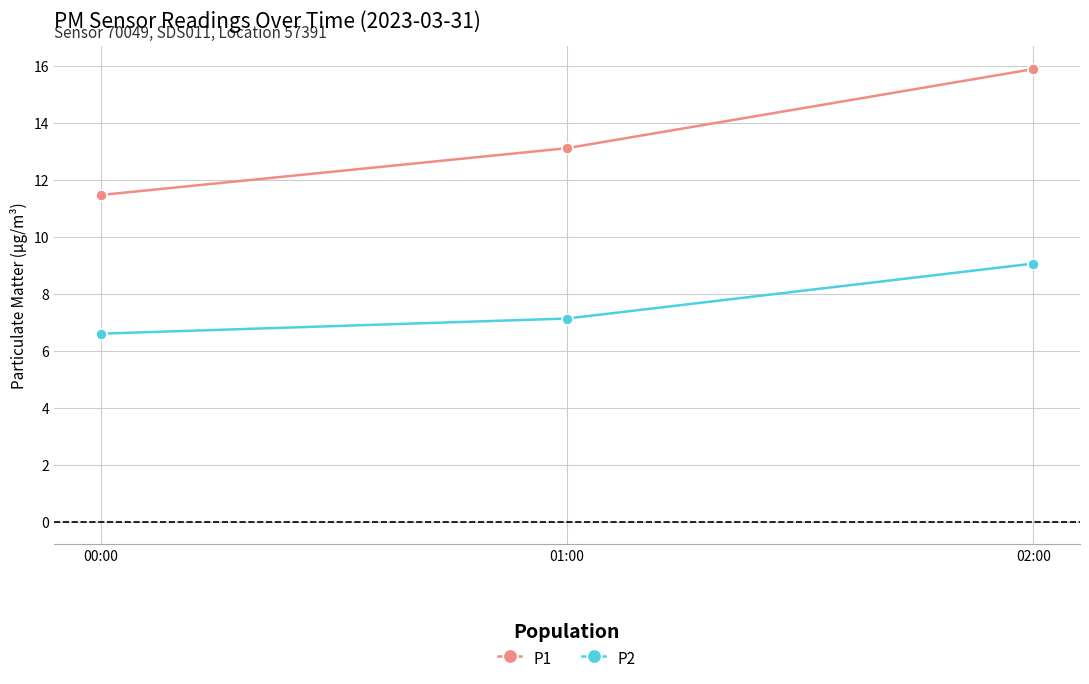

Which category has the lowest value in the P2 series?

00:00